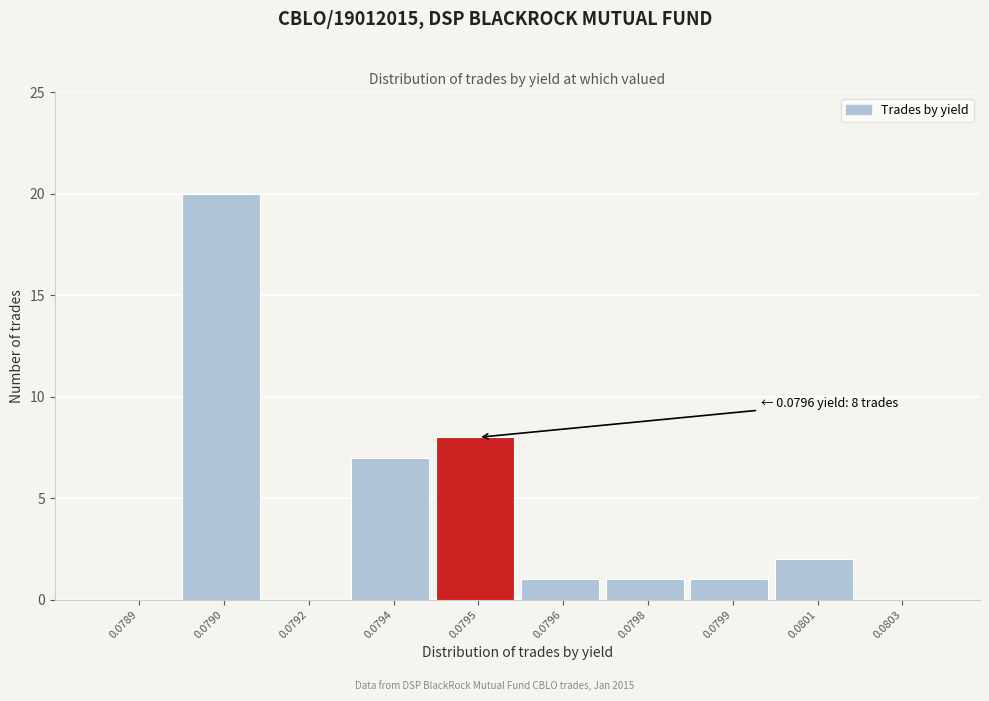

Reading left to right, transcribe all the data shown in this chart.

0.0789=0	0.0790=20	0.0792=0	0.0794=7	0.0795=8	0.0796=1	0.0798=1	0.0799=1	0.0801=2	0.0803=0